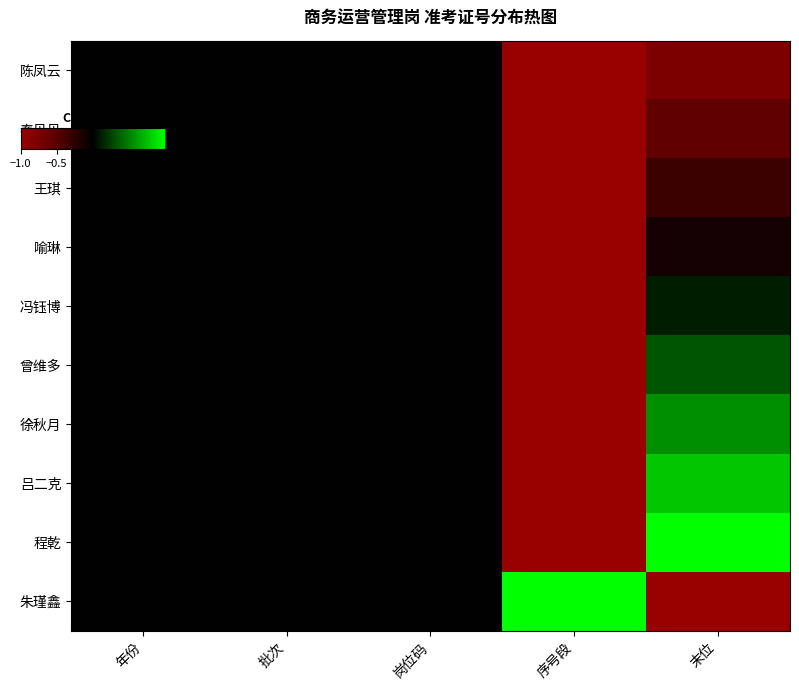

Which has a higher value, 岗位码 or 序号段?

岗位码